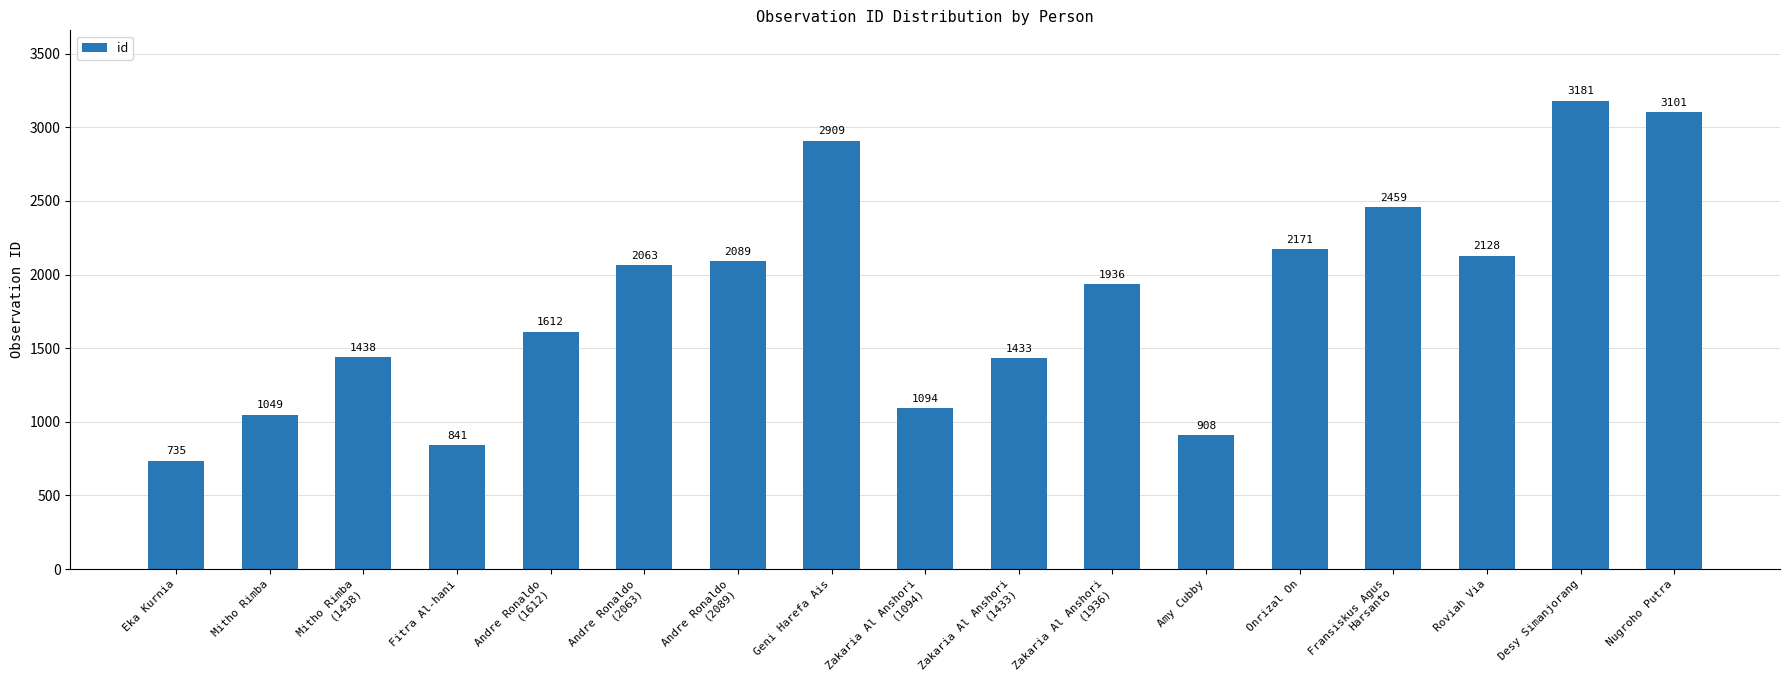

What is the label of the 17th bar from the left?

Nugroho Putra